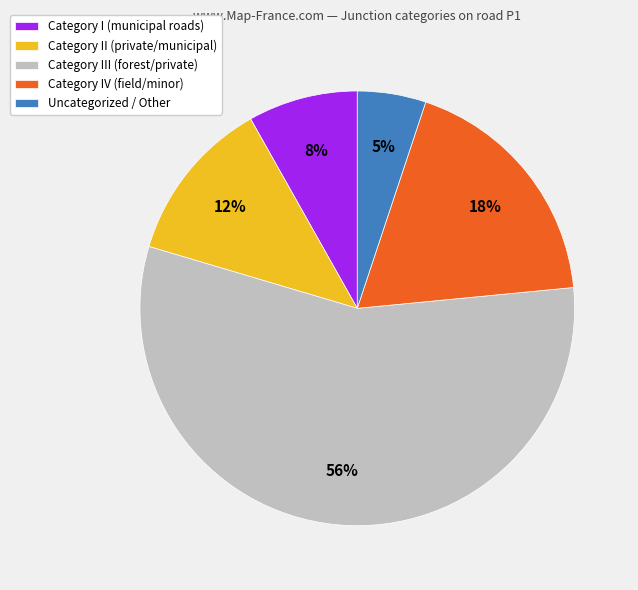

Between Uncategorized / Other and Category IV (field/minor), which is larger?

Category IV (field/minor)